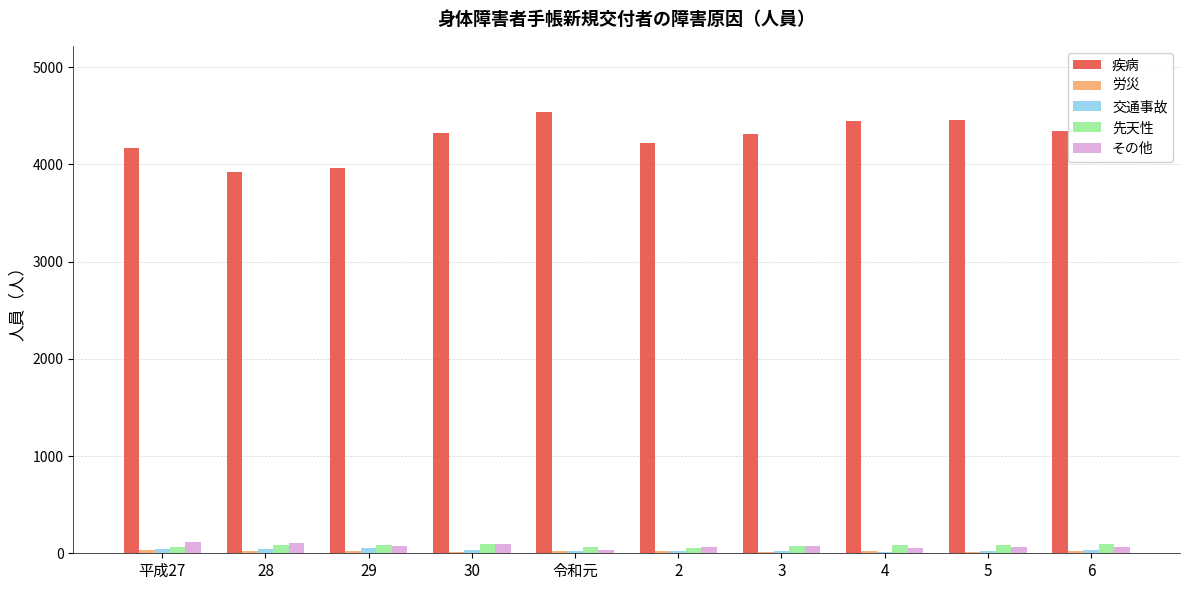

What is the greatest value displayed?

4538